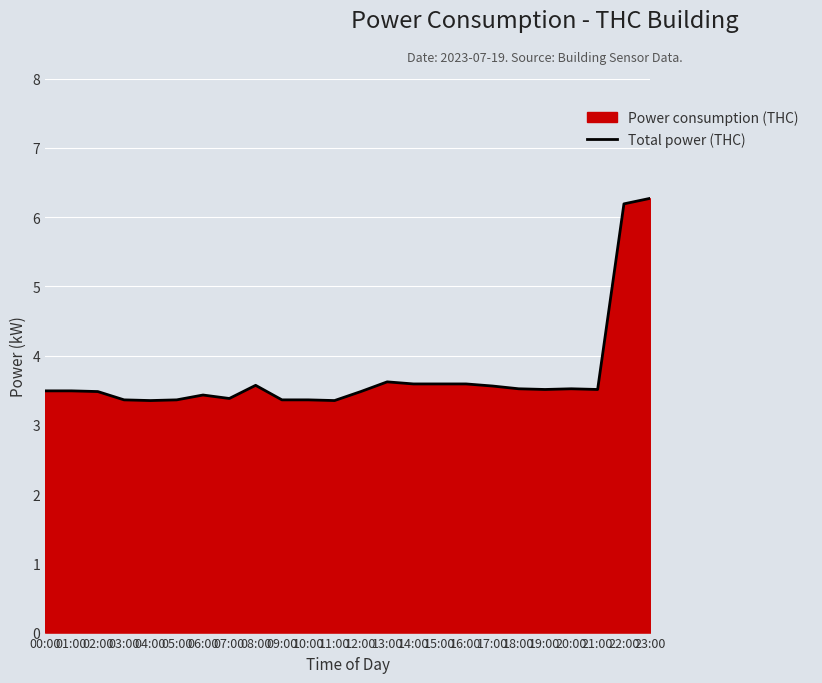

What is the label of the 18th point from the right?

06:00